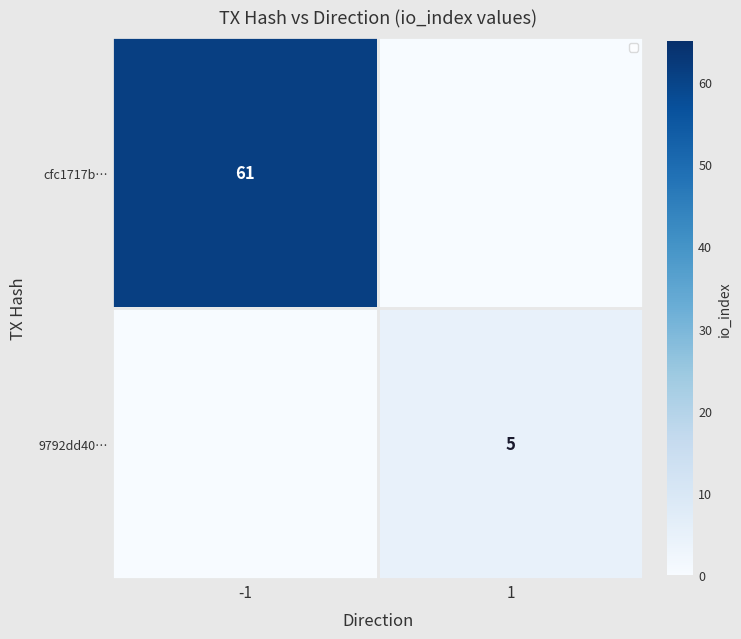

True or false: 9792dd40… has a value of 8 at 1.

False